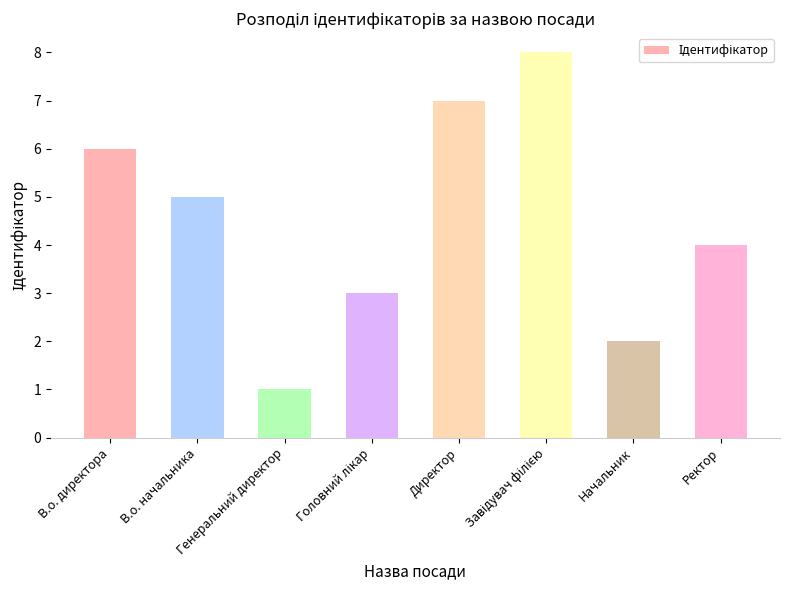

What is the difference between the maximum and minimum values?

7